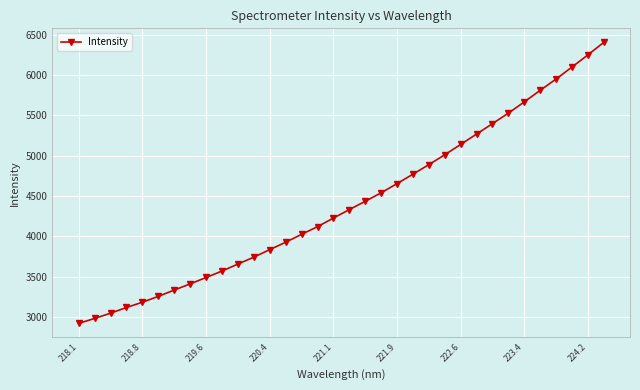

What is the value of the 9th point from the left?

3490.0